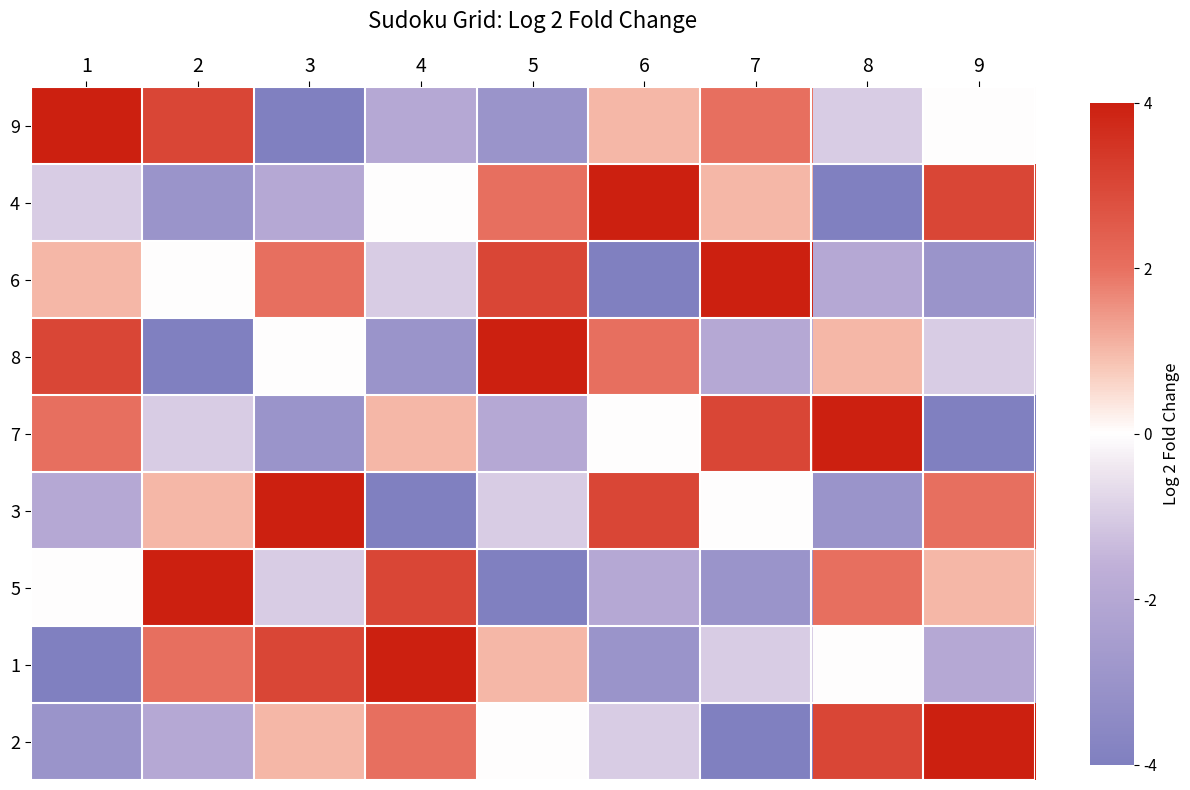

Rank the series by their maximum value, from lowest to highest.

9, 4, 6, 8, 7, 3, 5, 1, 2